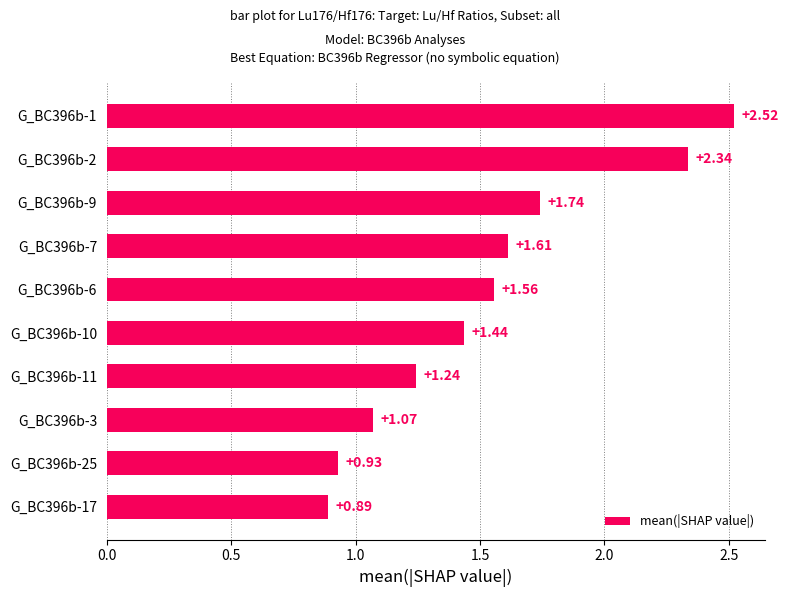

What is the sum of all values?

15.3